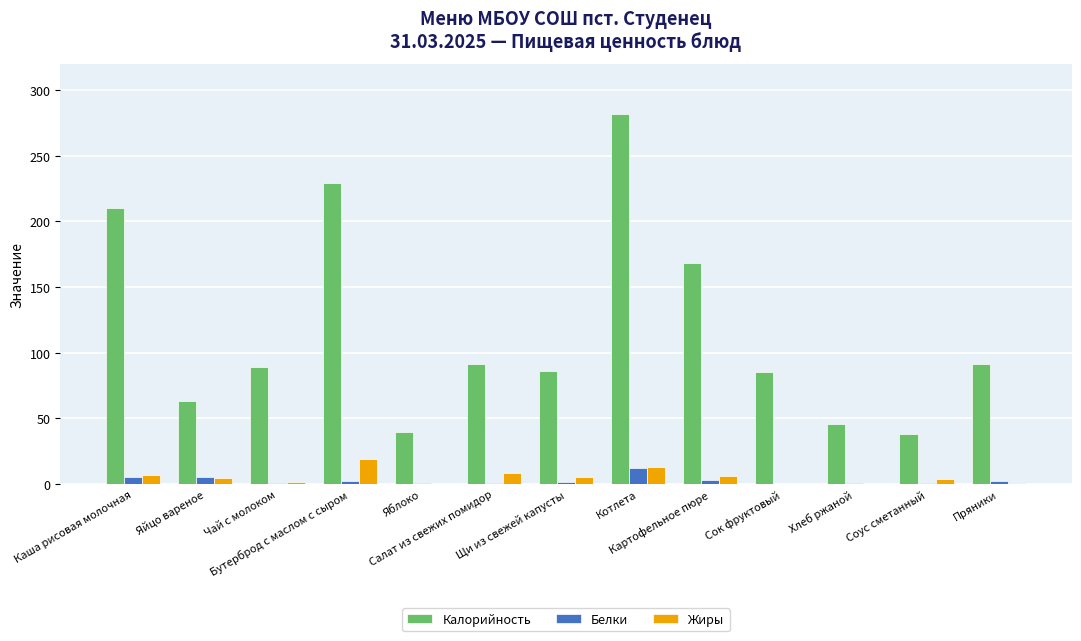

The Калорийность series shows 144.0 at Чай с молоком. True or false?

False